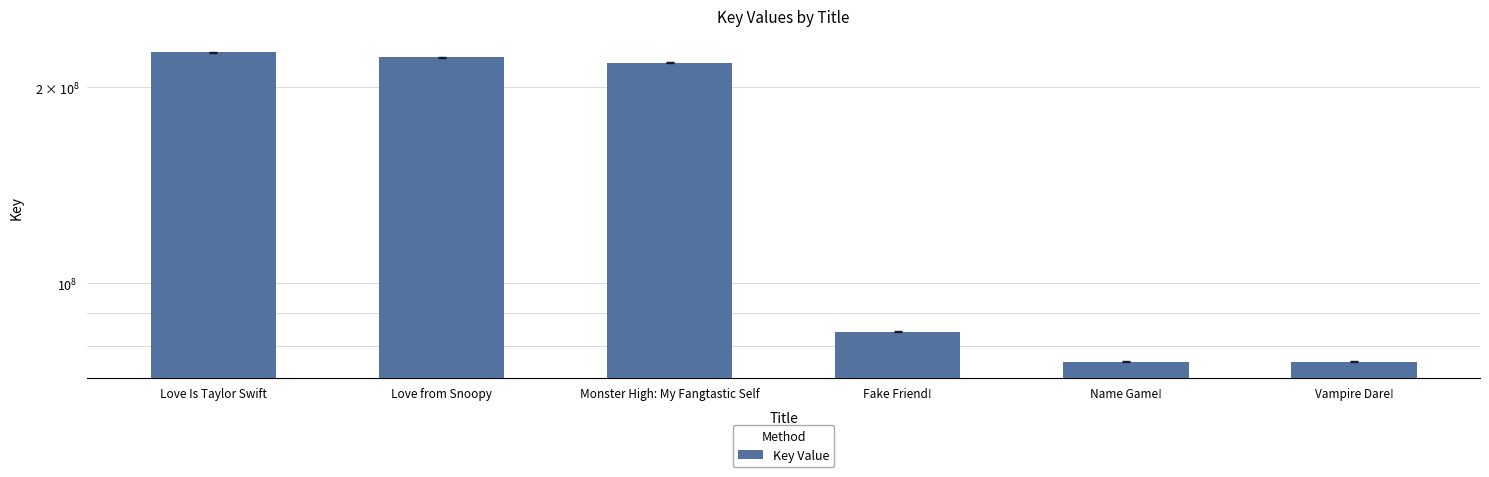

What is the difference between the maximum and minimum values?

150672597